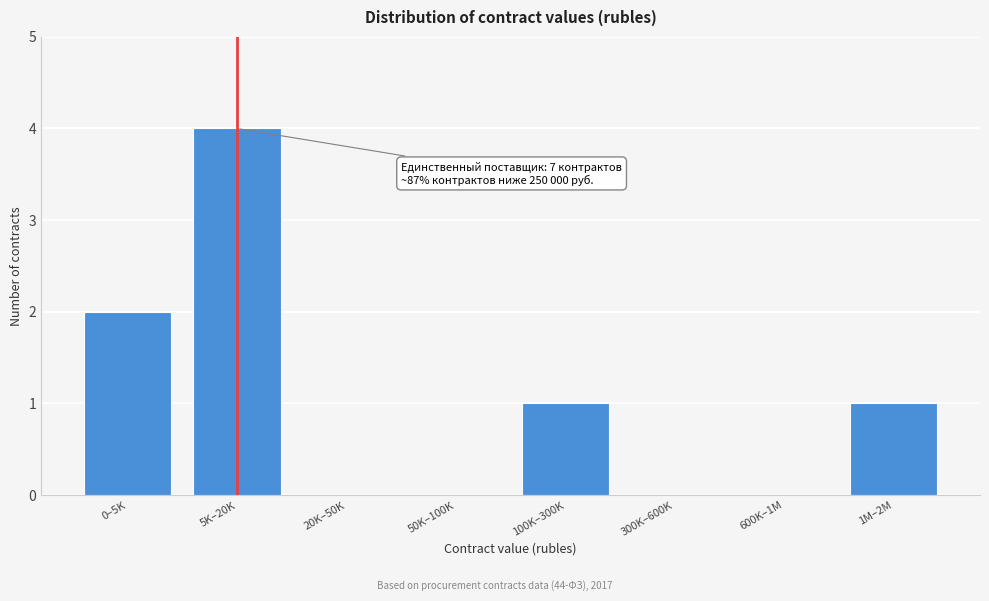

Reading left to right, list all the values displayed in this chart.

0–5K=2	5K–20K=4	20K–50K=0	50K–100K=0	100K–300K=1	300K–600K=0	600K–1M=0	1M–2M=1